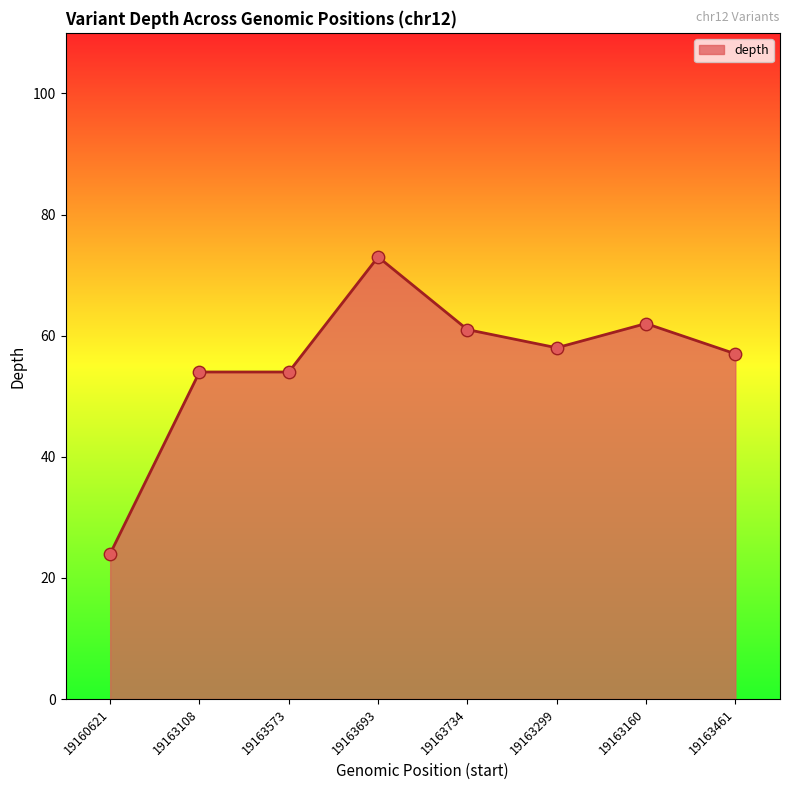

What is the change in value from 19163108 to 19163461?

+3